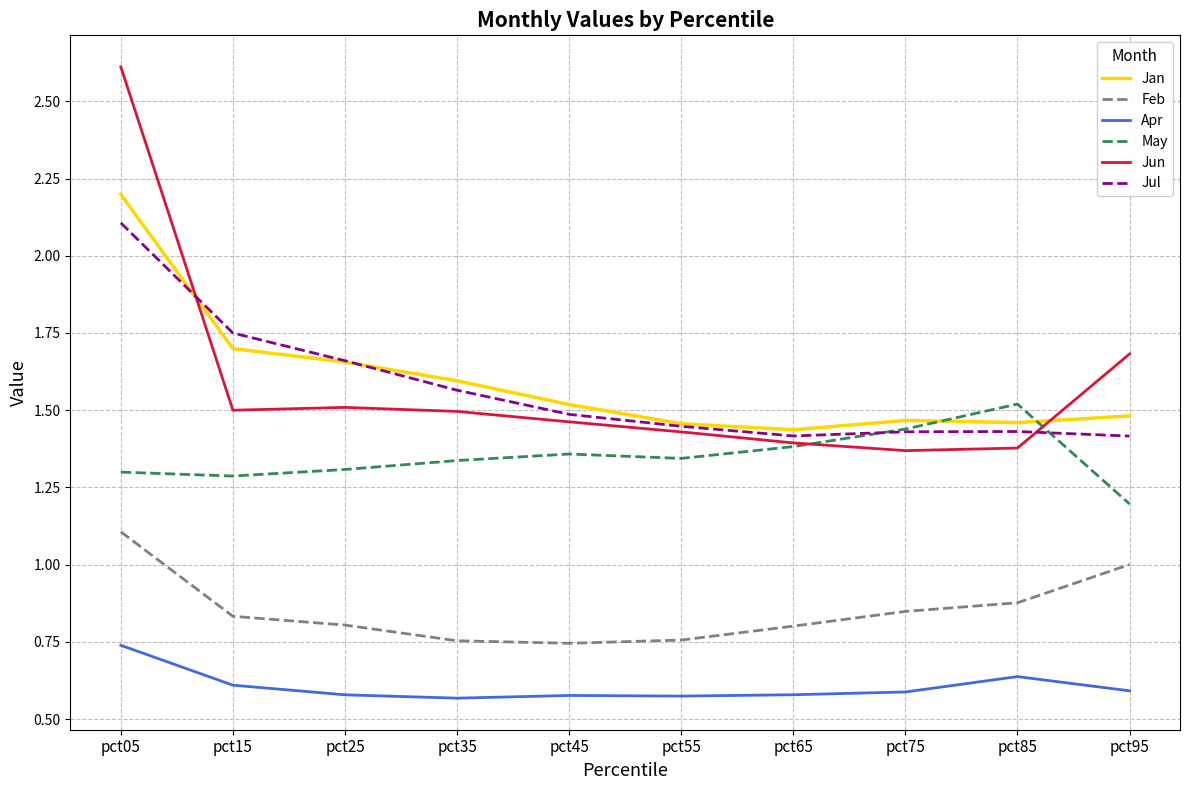

What is the greatest value displayed?

2.6